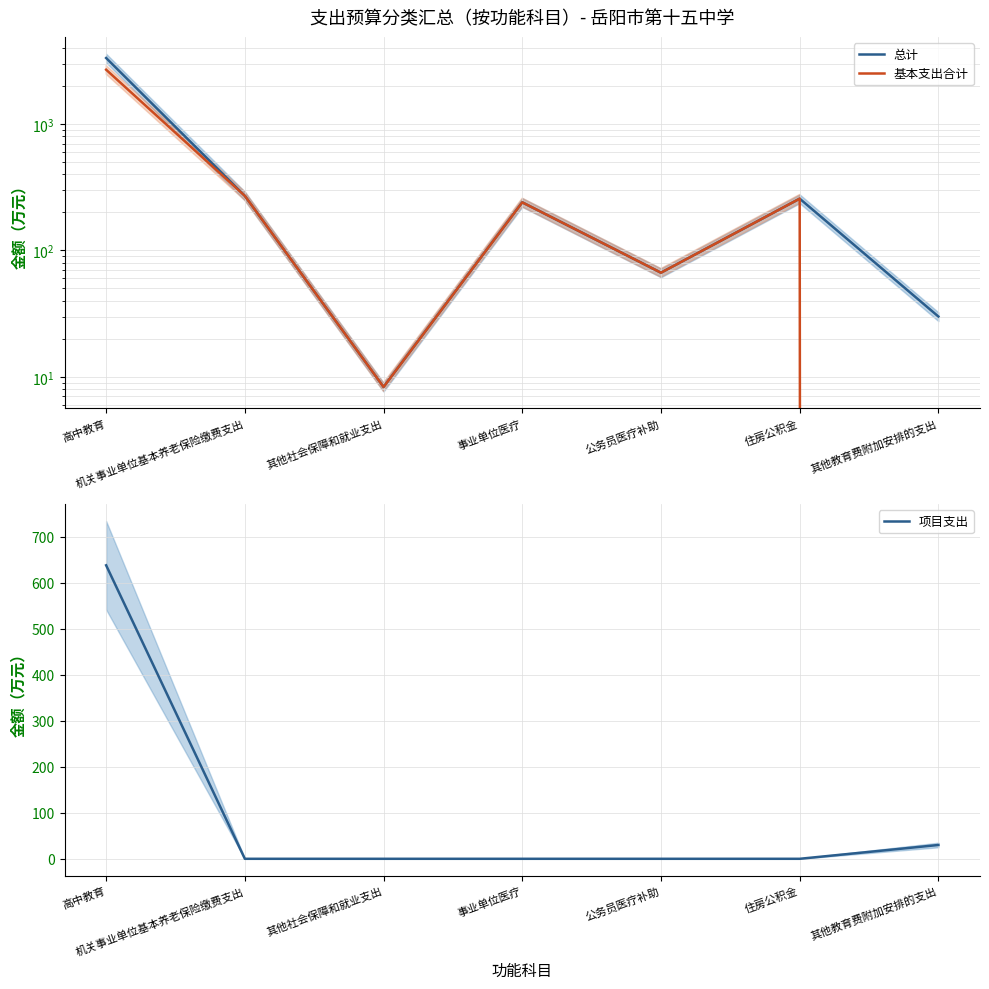

At which label is 基本支出合计 closest to 1342?

机关事业单位基本养老保险缴费支出